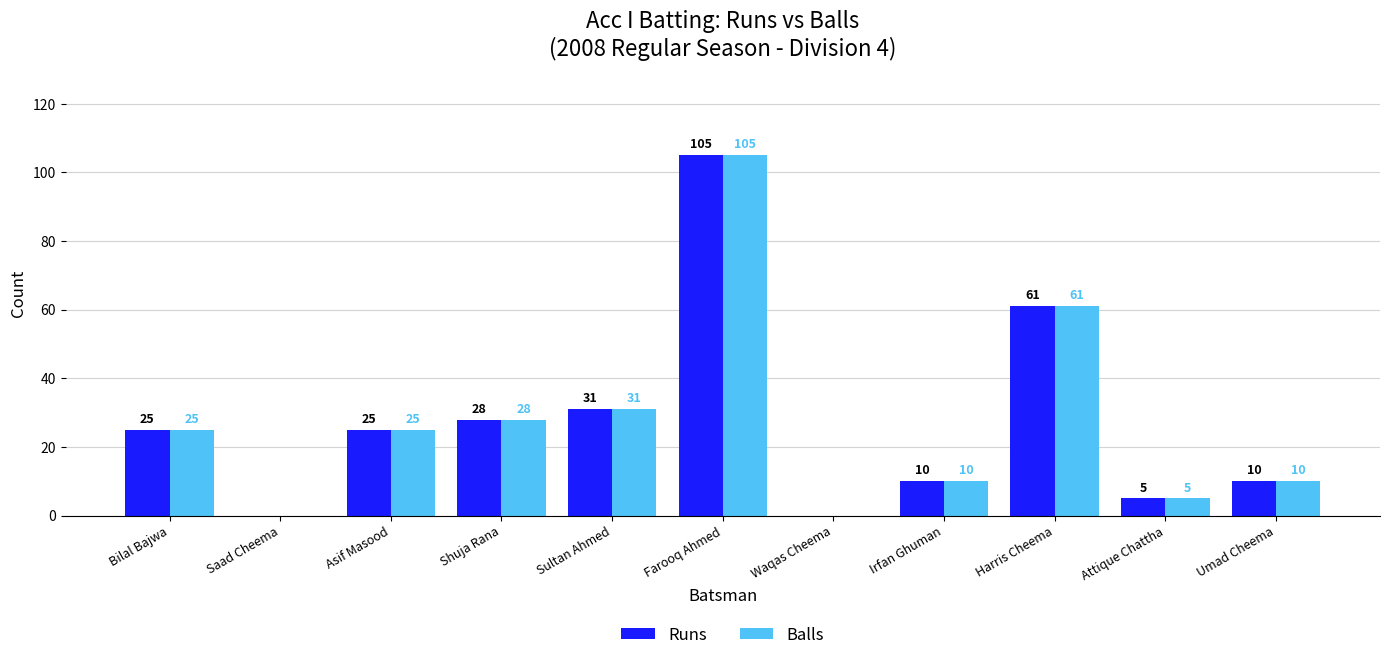

What is the sum of all Balls values?

300